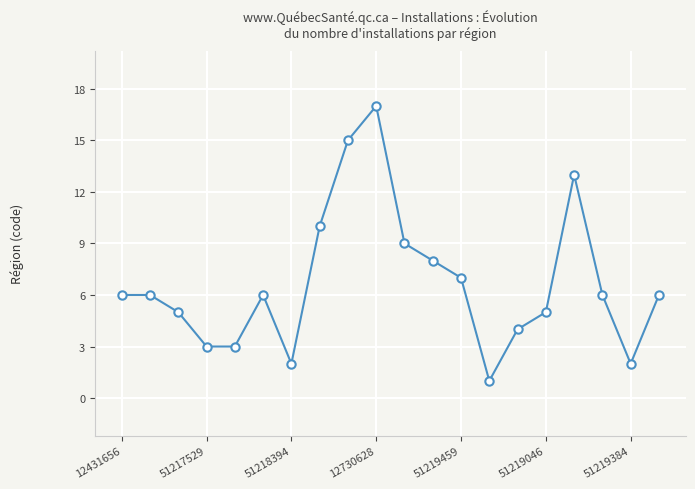

What is the difference between the maximum and minimum values?

16